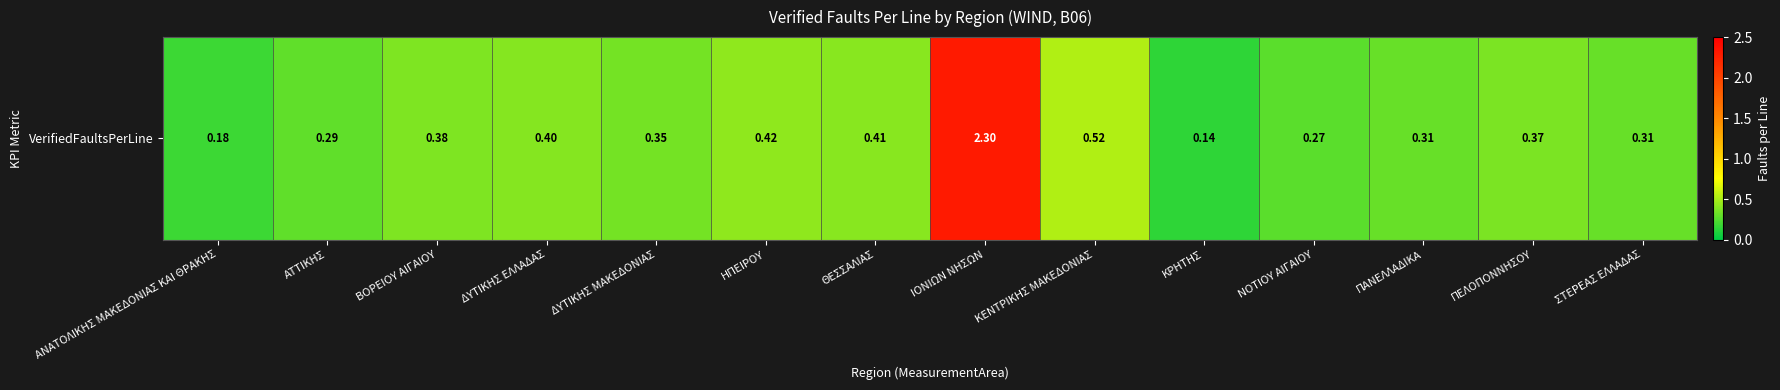

True or false: the data shows 0.0 at ΚΡΗΤΗΣ.

False